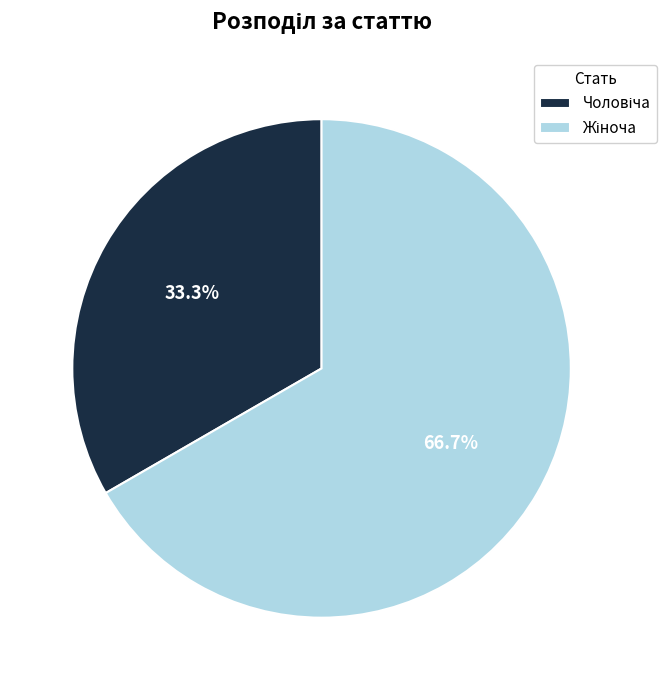

Is there any slice that represents more than half of the pie?

Yes